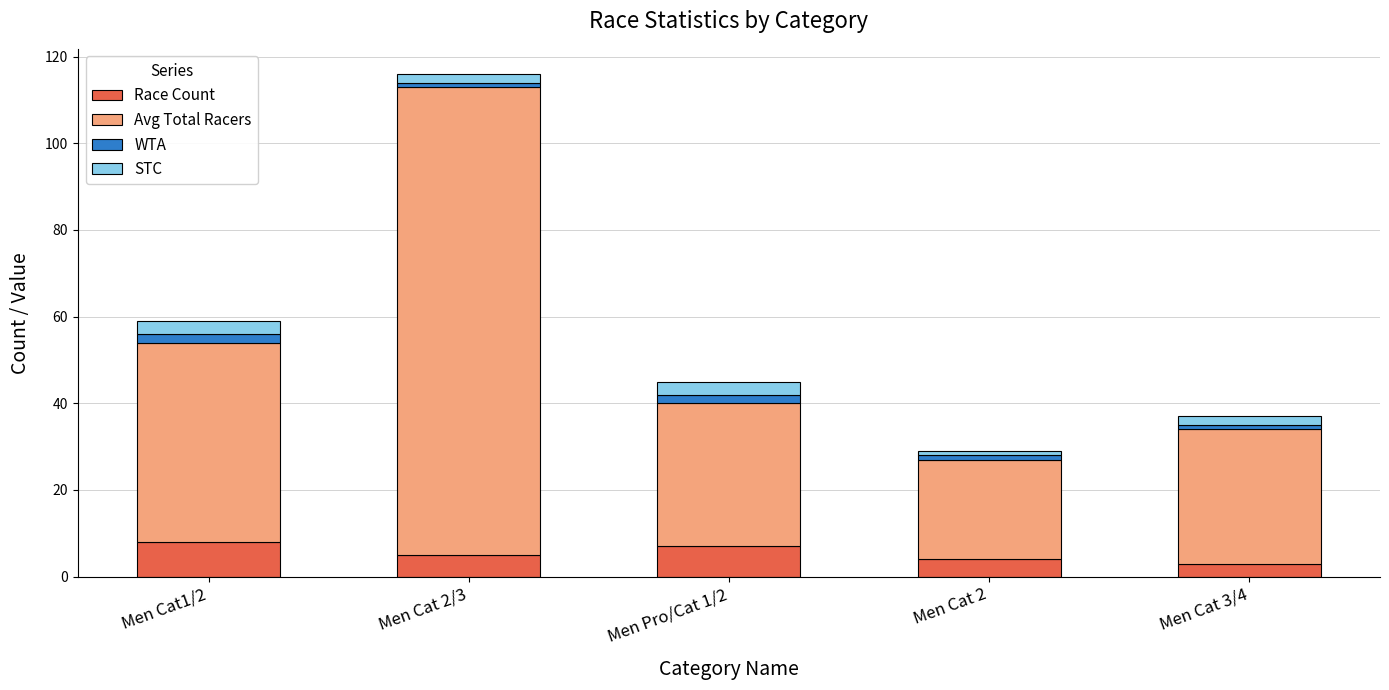

Is it true that Race Count equals 5 at Men Cat 2/3?

True